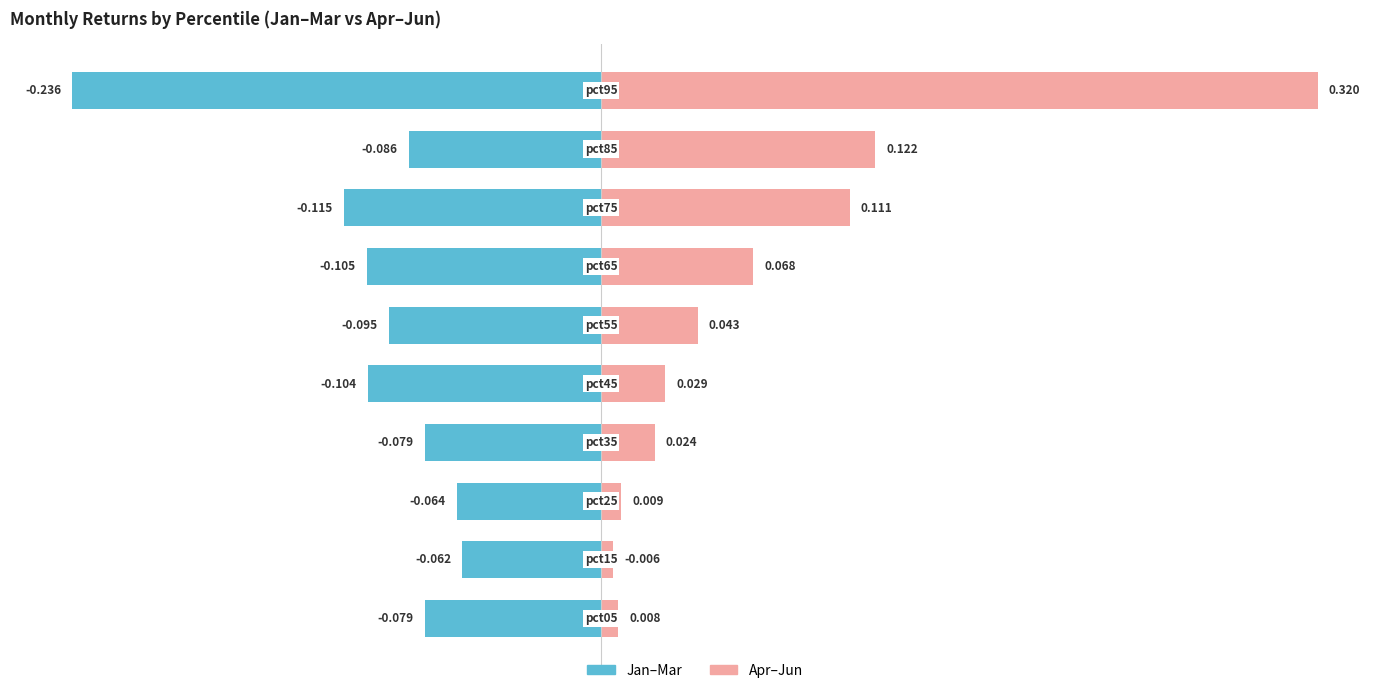

Does the chart contain any negative values?

Yes